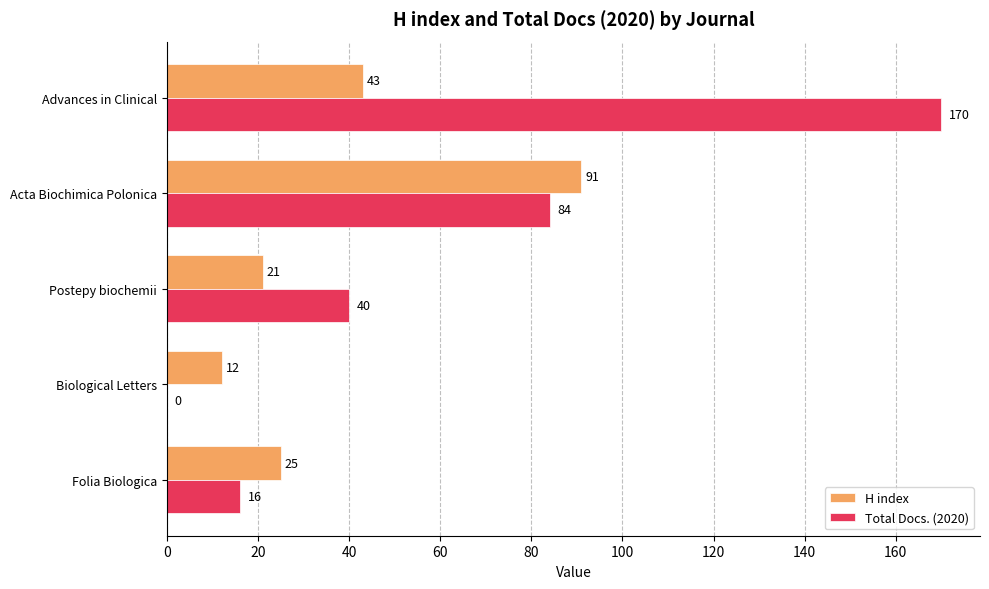

What is the sum of the Total Docs. (2020) values at Advances in Clinical and Postepy biochemii?

210